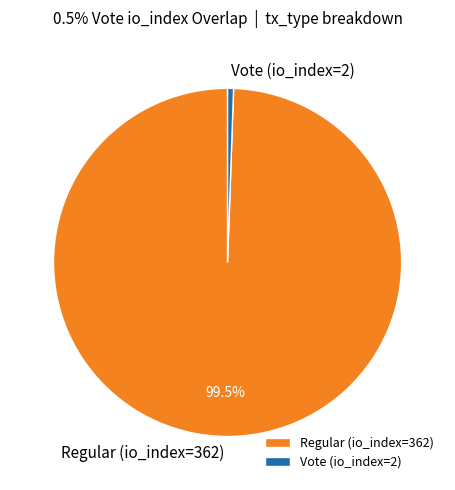

How many segments does this pie chart have?

2